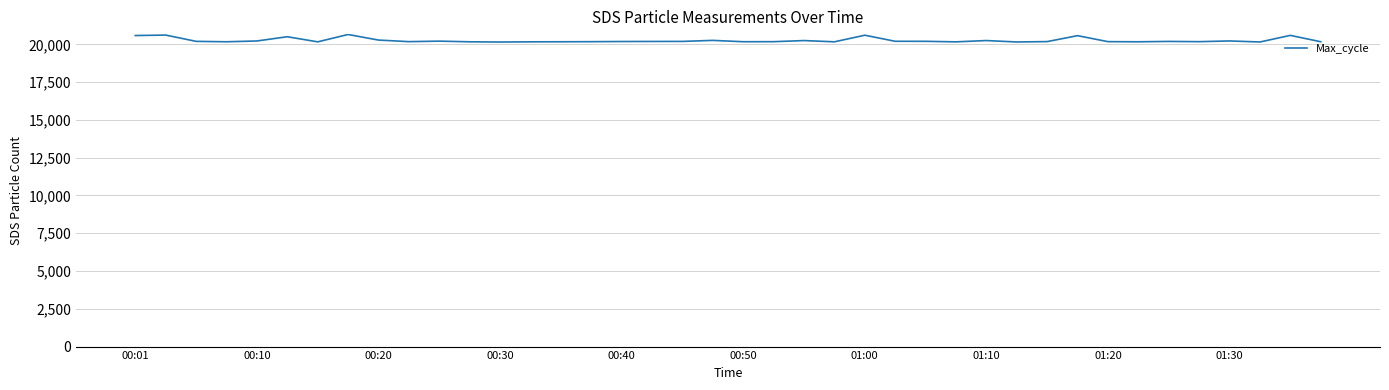

What is the difference between the maximum and minimum values?

499